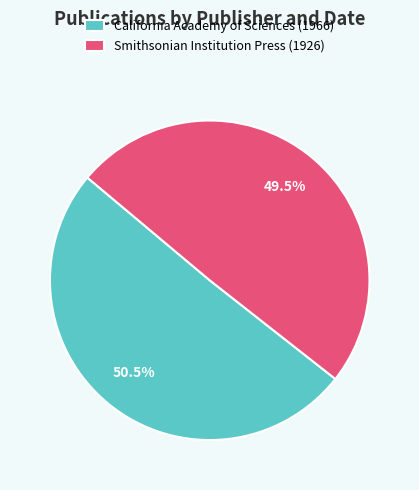

How many segments does this pie chart have?

2